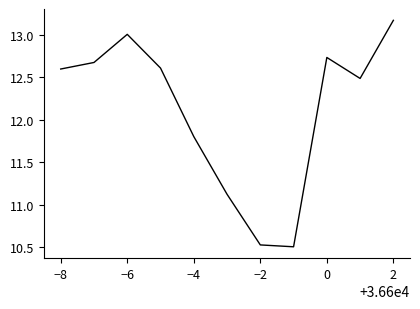

What is the difference between the maximum and minimum values?

2.7